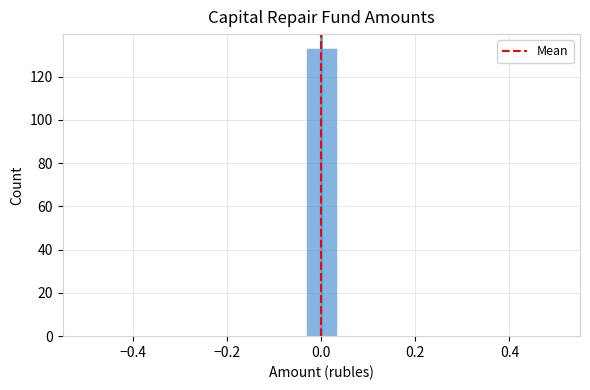

Read against the x-axis, roughly where is the centre of the tallest bar?

0.00